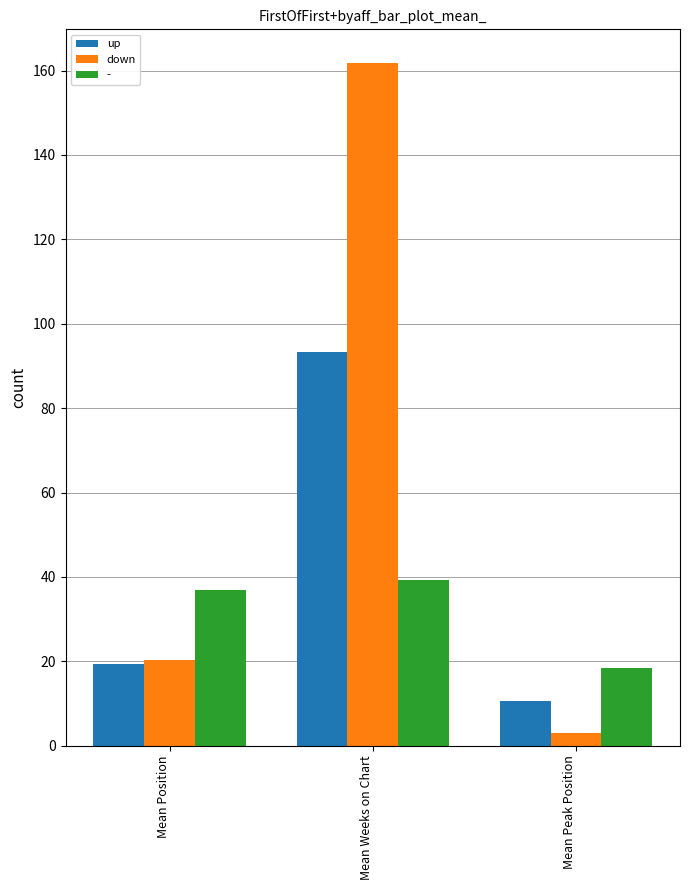

List the series in order of their peak value, highest first.

down, up, -